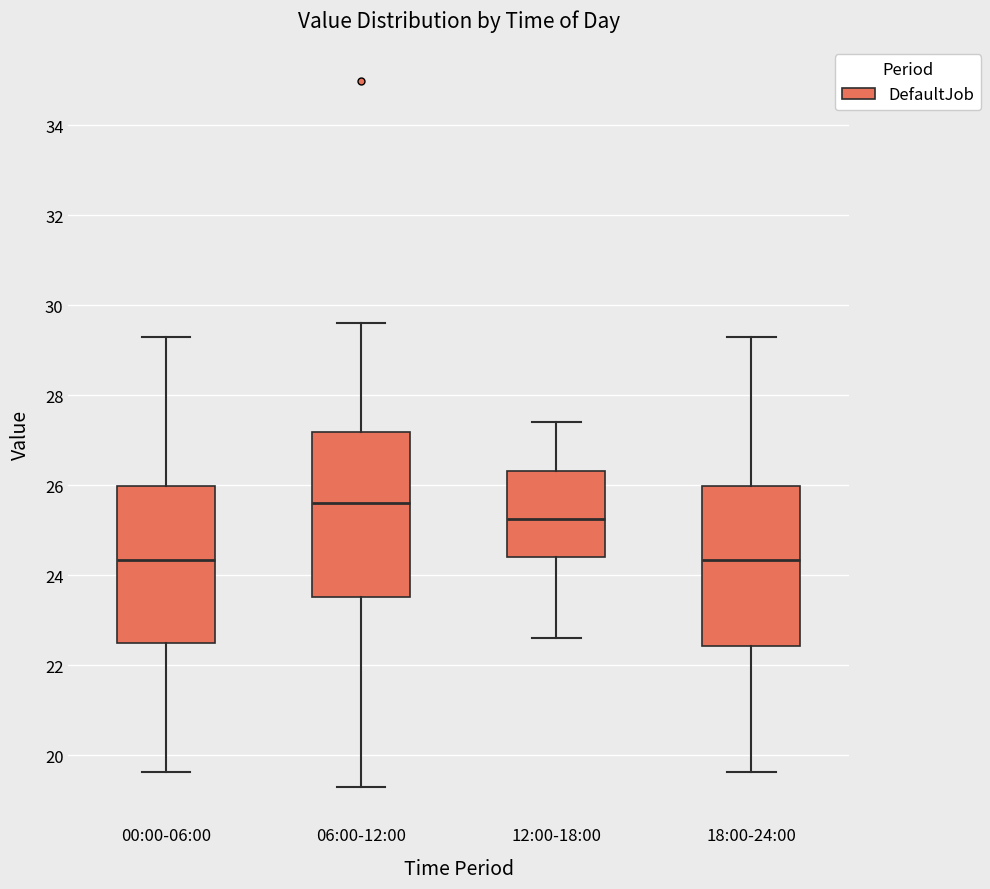

Reading left to right, transcribe this box plot: for each box, give where its median line is, the range the box spans, and where its two whiskers end, as read against the y-axis. The values are not printed on the chart, so give them approximately, as read against the axis.

00:00-06:00: median 24.4, box 22.4 to 26.0, whiskers 19.6 to 29.4
06:00-12:00: median 25.6, box 23.6 to 27.2, whiskers 19.4 to 29.6
12:00-18:00: median 25.2, box 24.4 to 26.4, whiskers 22.6 to 27.4
18:00-24:00: median 24.4, box 22.4 to 26.0, whiskers 19.6 to 29.4